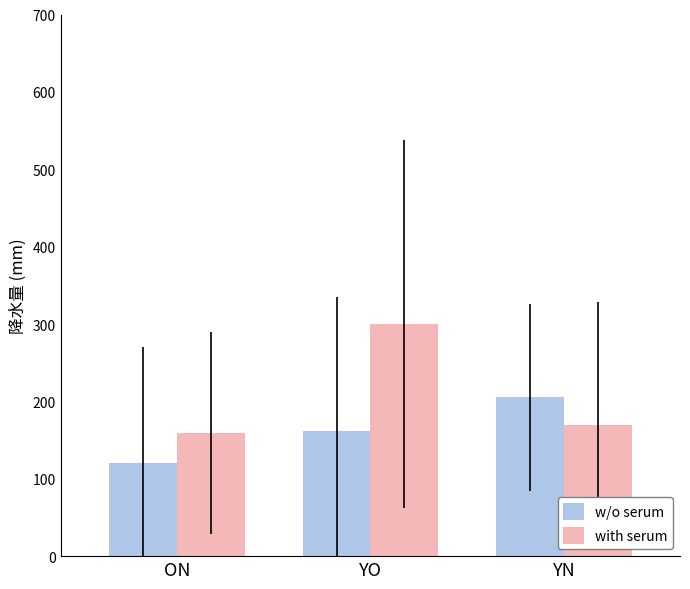

At which label is with serum closest to 229?

YN